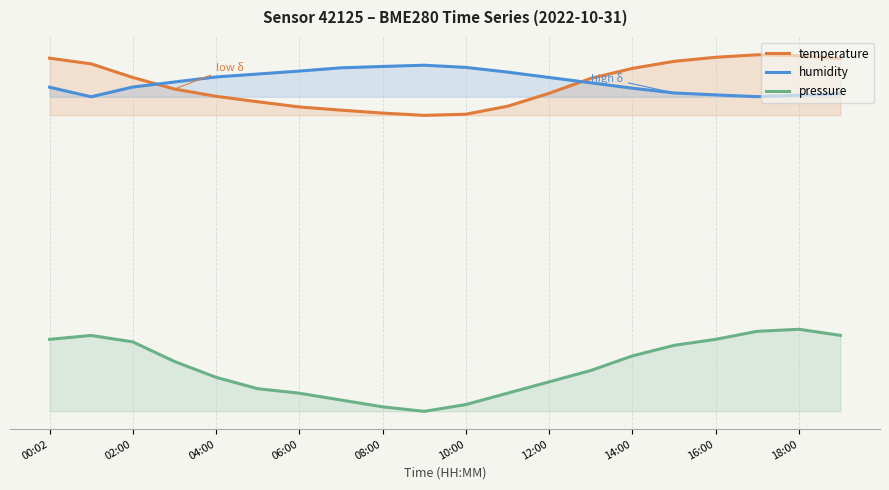

What position from the right is 10:00?

10